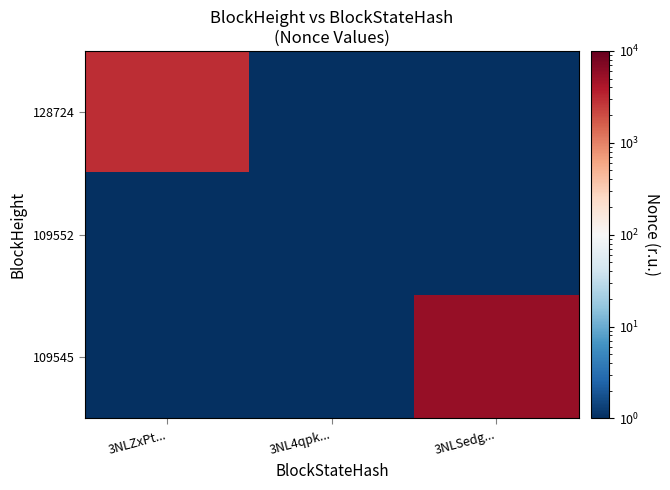

At which category is the sum across all series the highest?

3NLSedg...